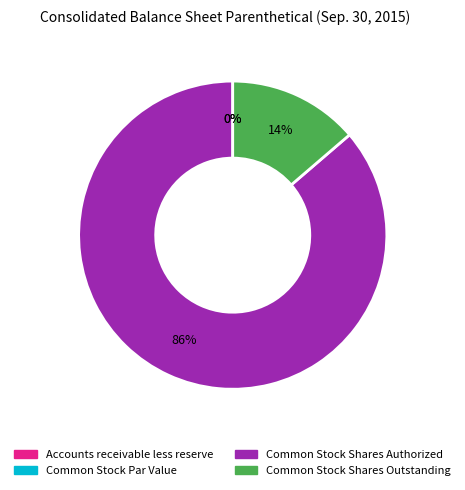

What percentage do Common Stock Par Value and Common Stock Shares Authorized together represent?

86.3%